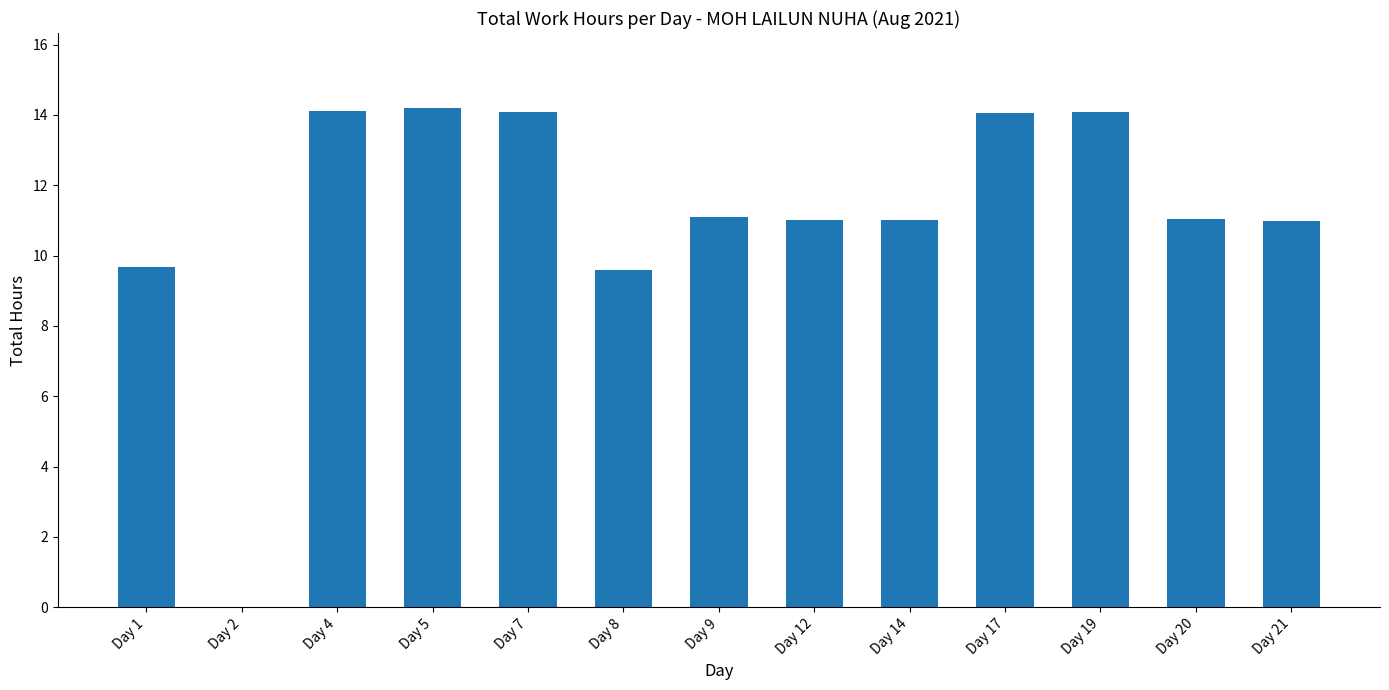

The value at Day 20 is 11.1. True or false?

True